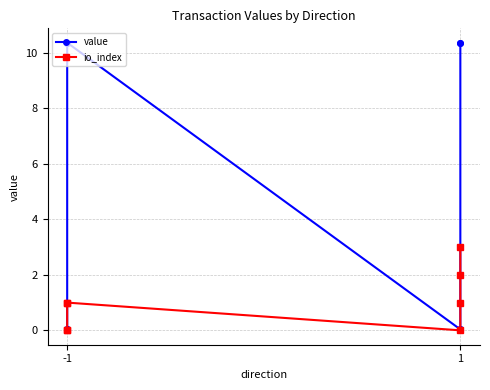

What is the difference between the maximum and minimum values in the value series?

10.3